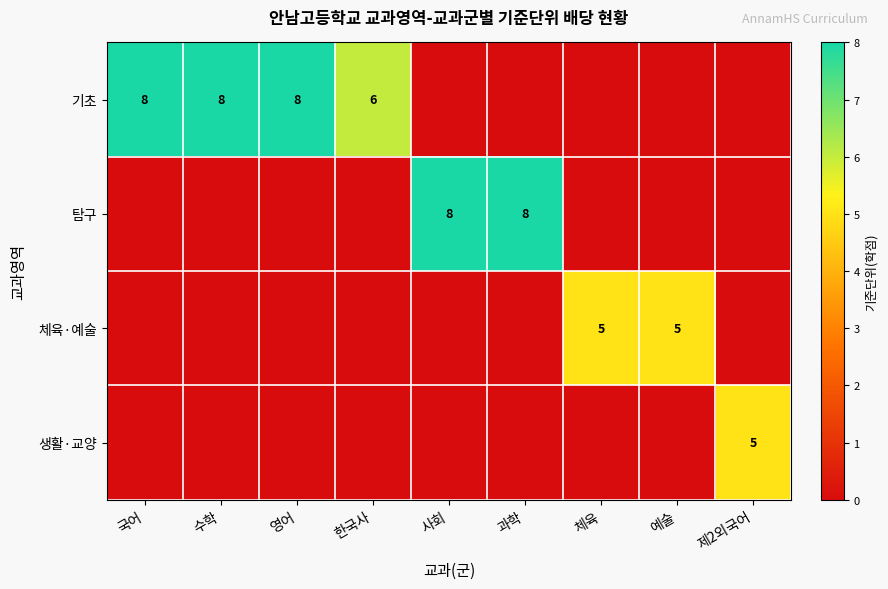

True or false: 탐구 has a value of 8 at 과학.

True